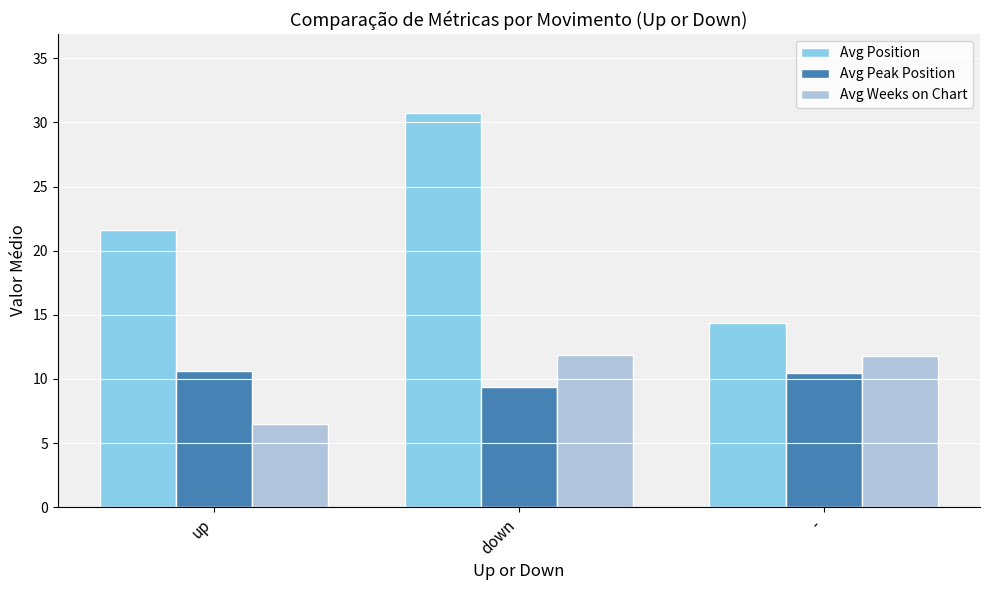

How many data points in Avg Position are less than 21?

1